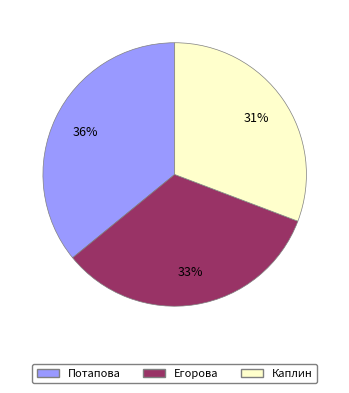

Is it true that Каплин is 41% of the pie?

False